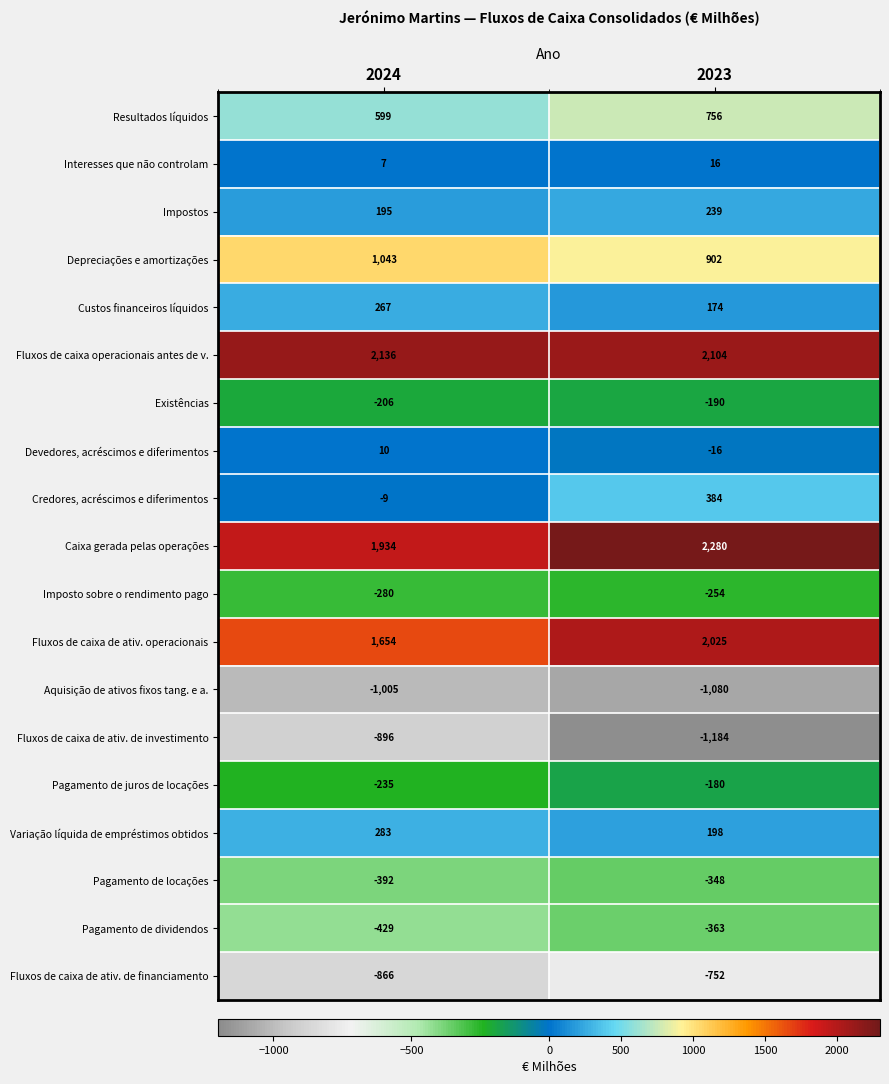

What is the difference between the maximum and minimum values in the Custos financeiros líquidos series?

93